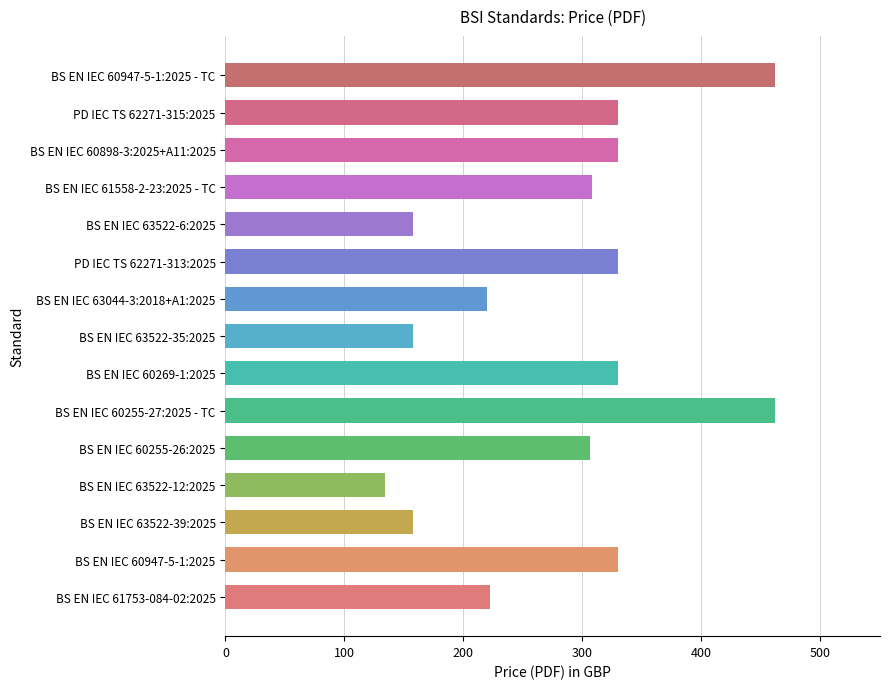

What is the smallest value displayed?

134